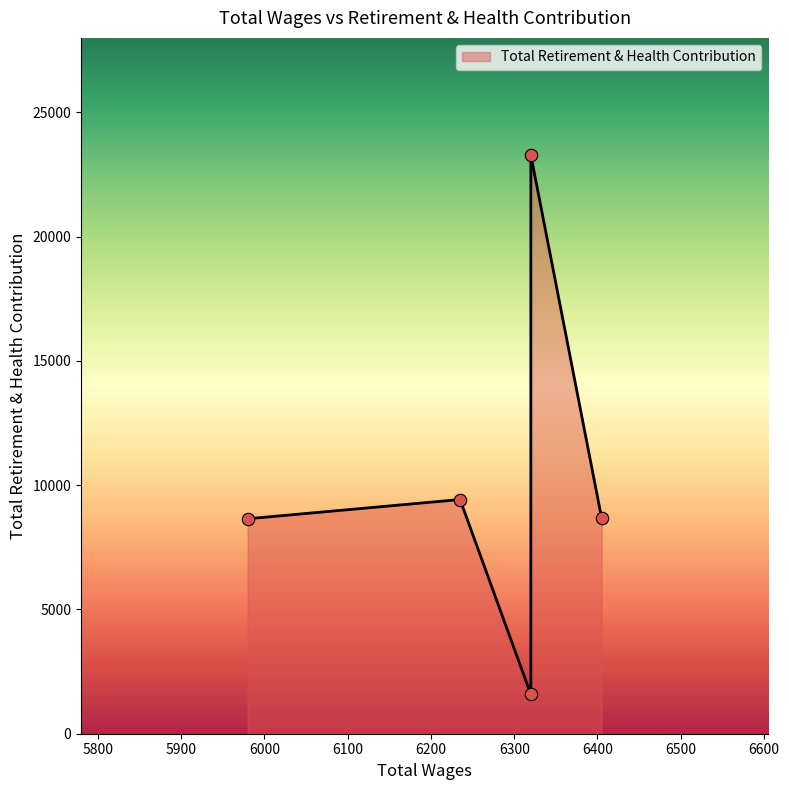

What is the ratio of the value at 6320.0 to the value at 5980.0?

0.2